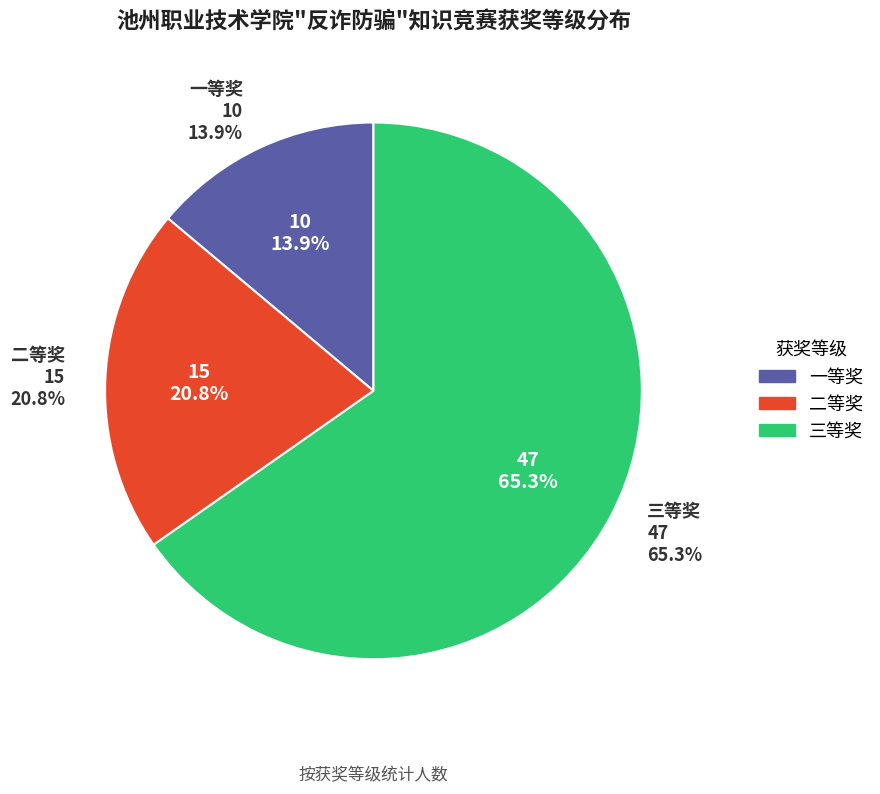

To the nearest percent, what portion does 三等奖 represent?

65%